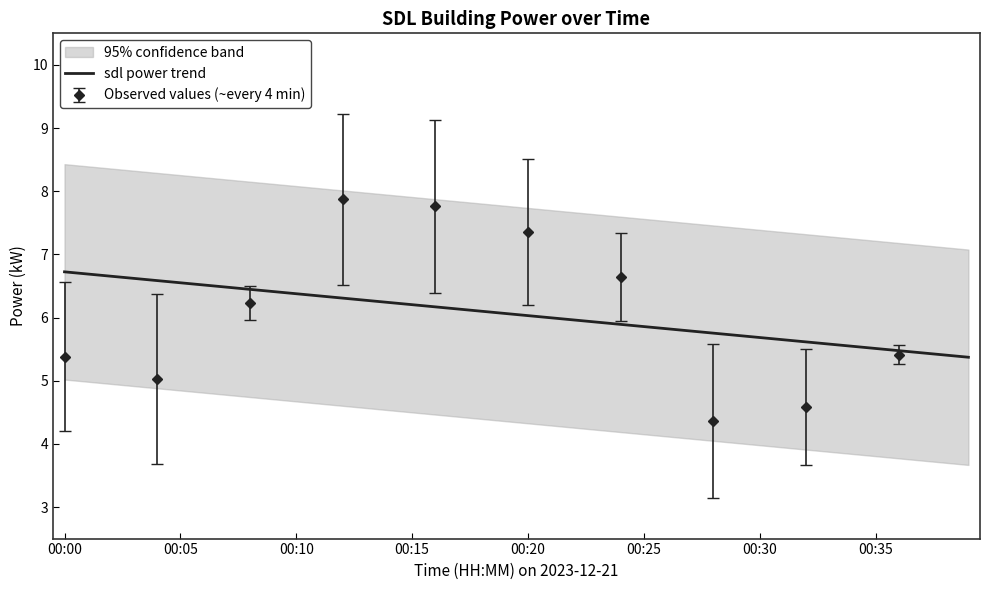

The value of sdl power trend at 00:05 is 4.5. True or false?

False